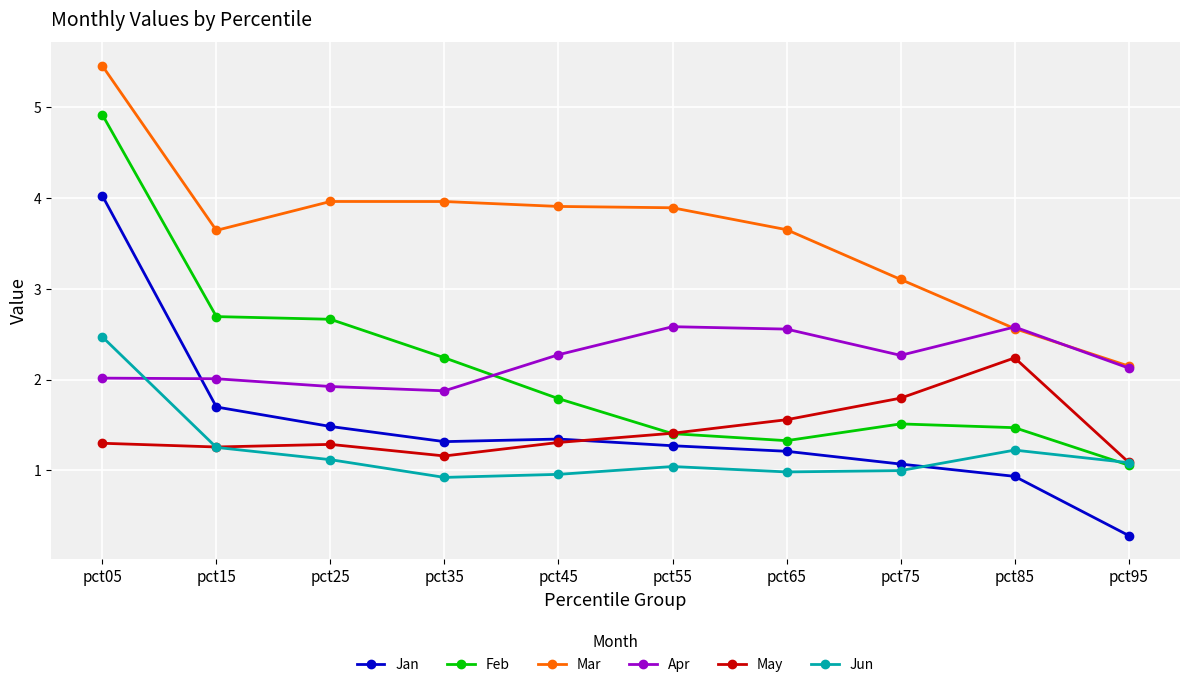

What value does the Jan series have at pct45?

1.3